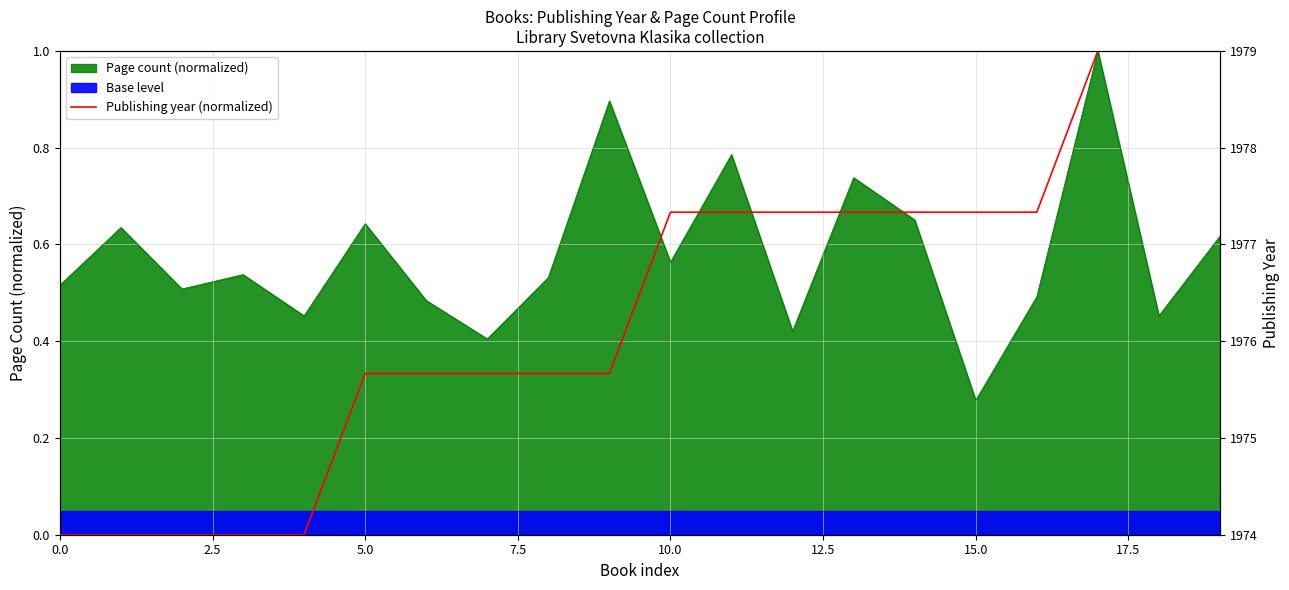

What is the maximum value shown in the chart?

1.0